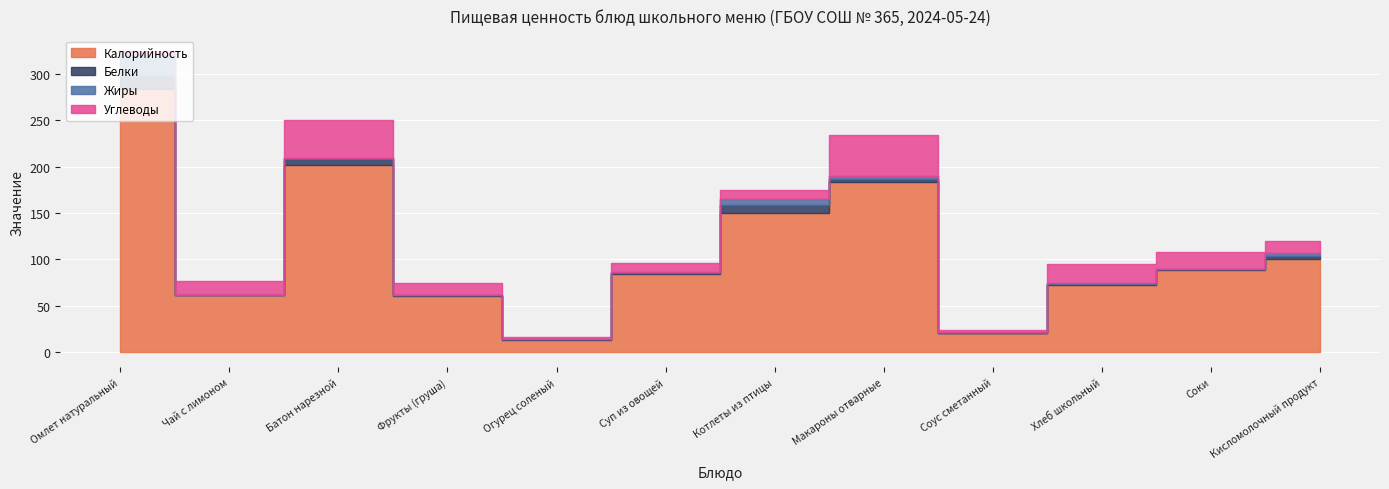

True or false: Жиры has more than 1 points higher than both neighbors.

True